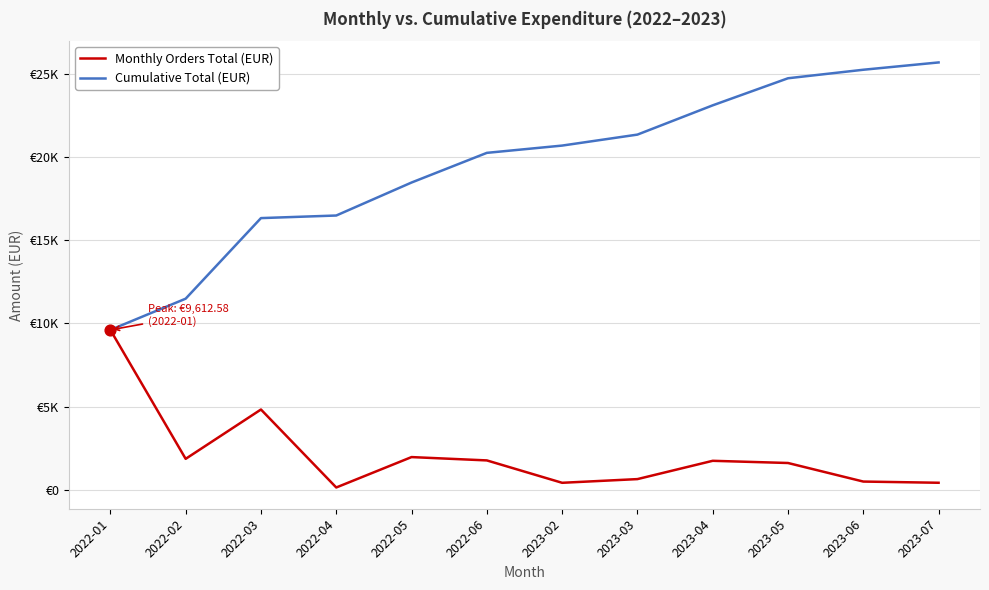

Does the chart have visible grid lines?

Yes